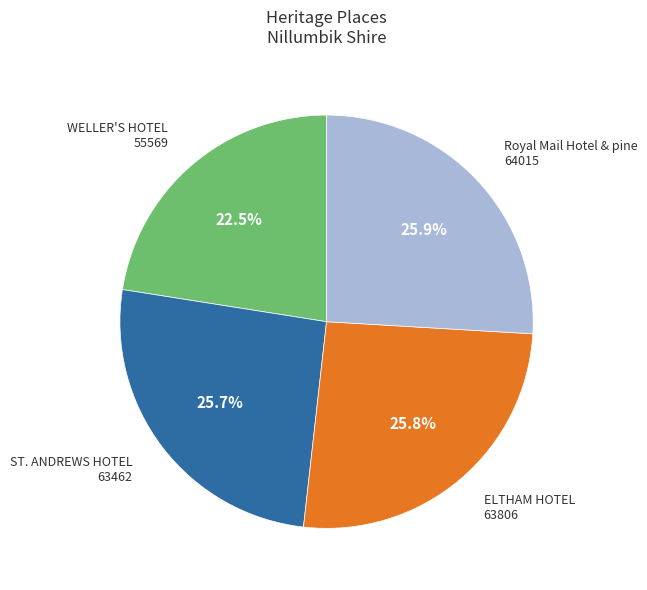

True or false: ST. ANDREWS HOTEL accounts for 13% of the total.

False